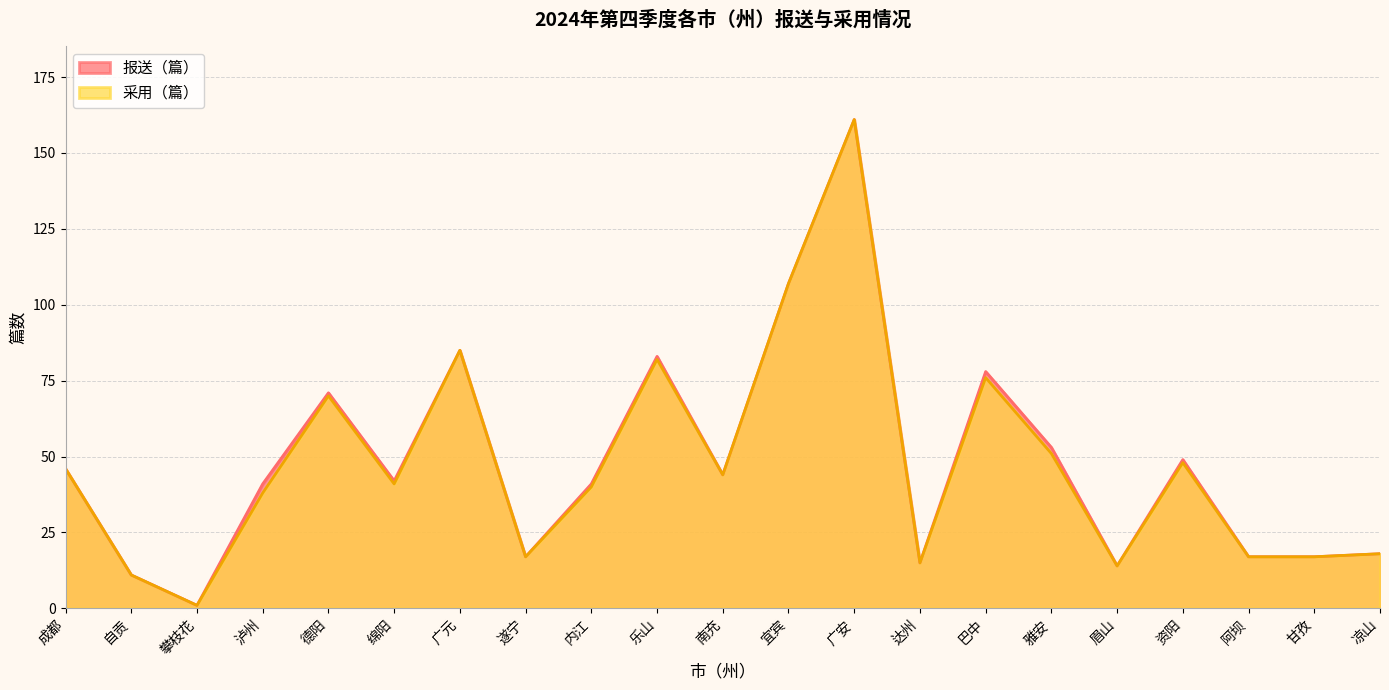

At how many categories does at least one series exceed 87?

2